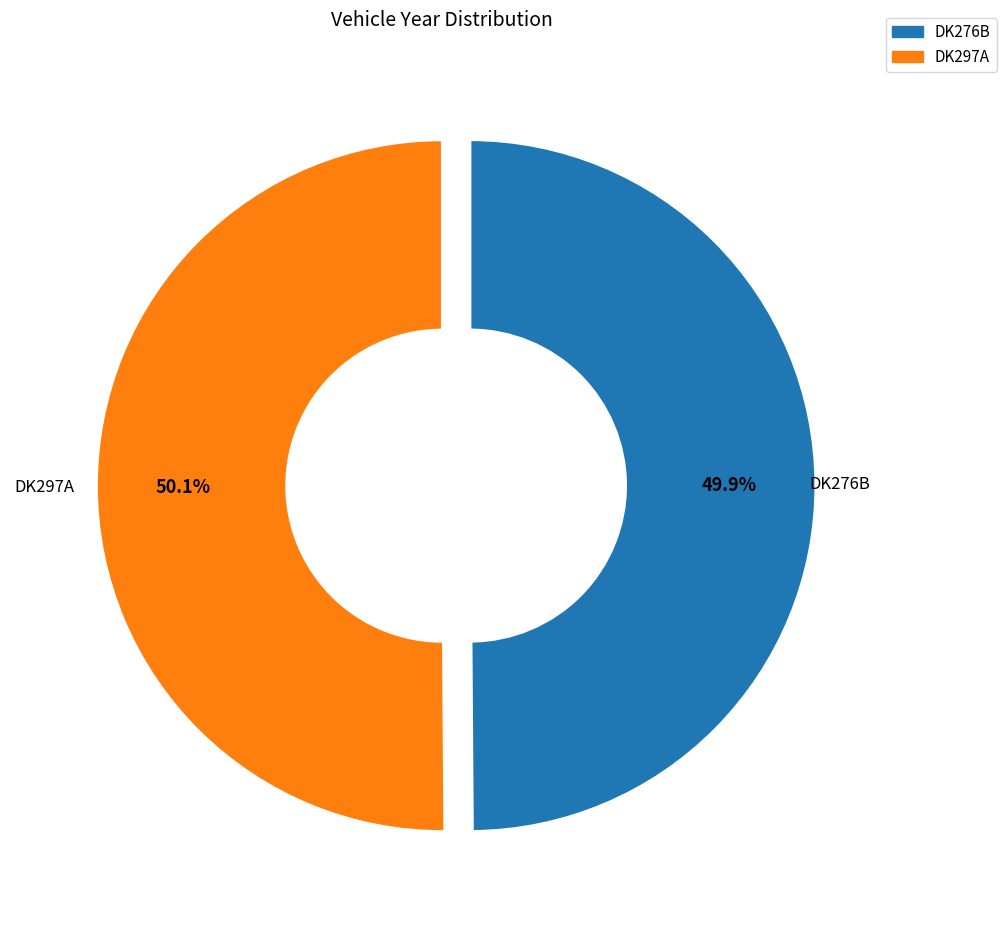

What percentage is NOT represented by DK276B?

50.1%